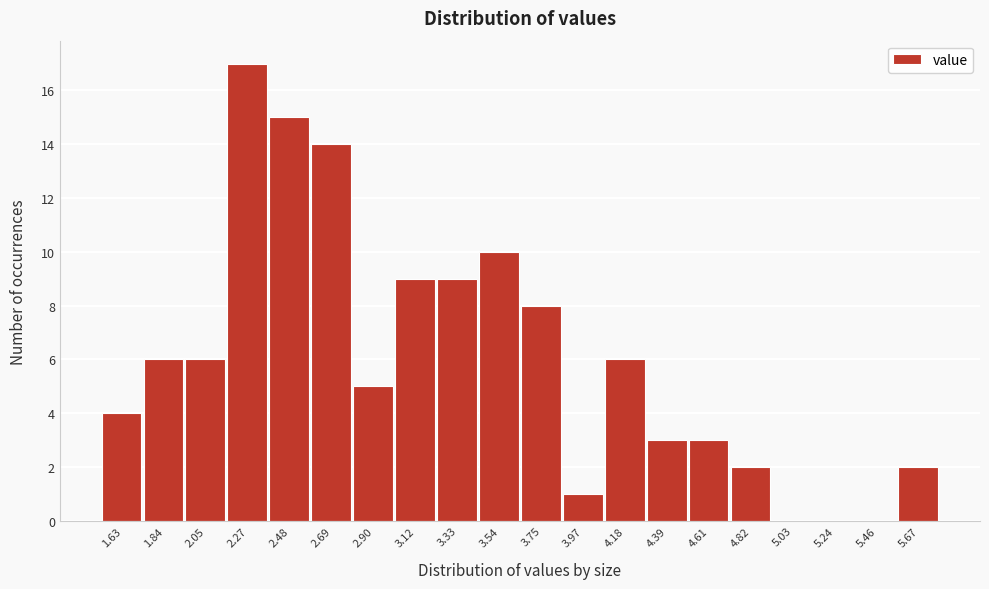

Reading left to right, what are all the values shown in this chart?

1.63=4	1.84=6	2.05=6	2.27=17	2.48=15	2.69=14	2.90=5	3.12=9	3.33=9	3.54=10	3.75=8	3.97=1	4.18=6	4.39=3	4.61=3	4.82=2	5.03=0	5.24=0	5.46=0	5.67=2